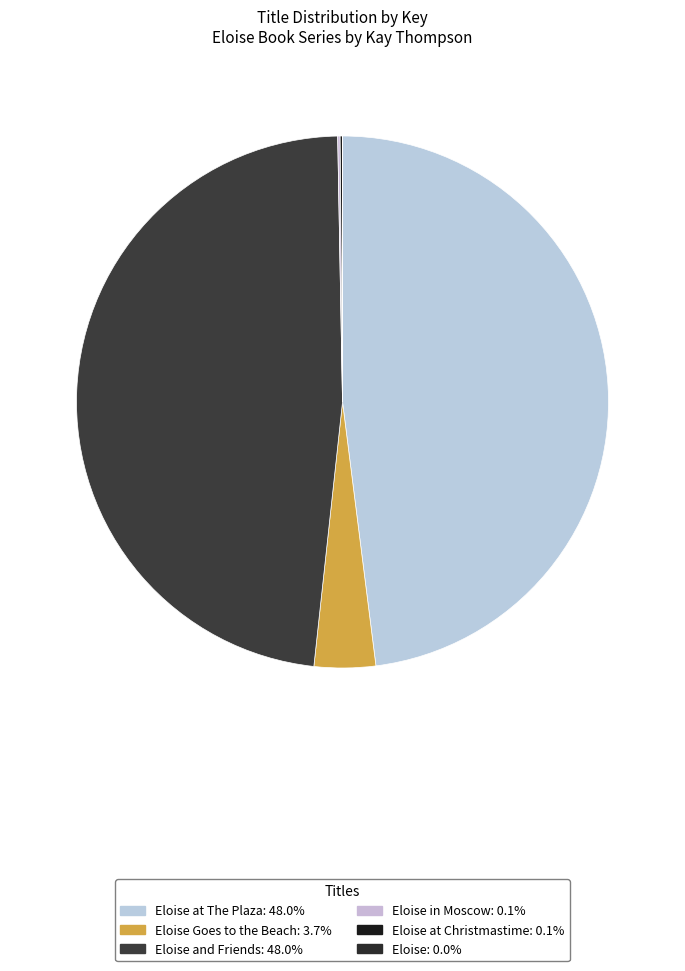

How many segments does this pie chart have?

6